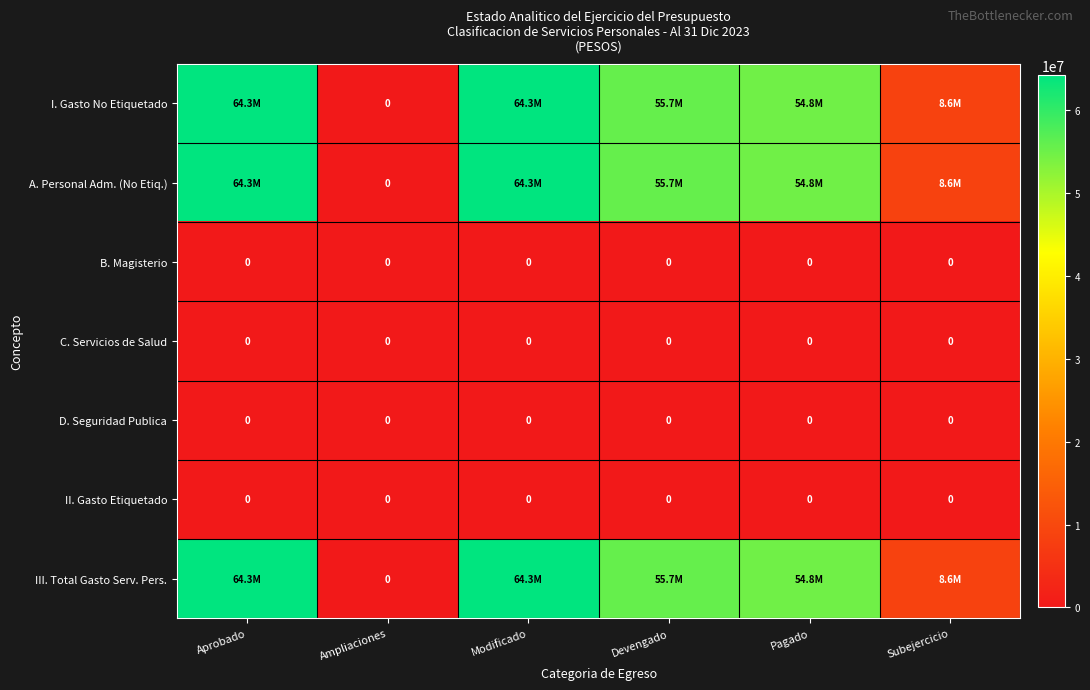

The value of A. Personal Adm. (No Etiq.) at Devengado is 37358596. True or false?

False